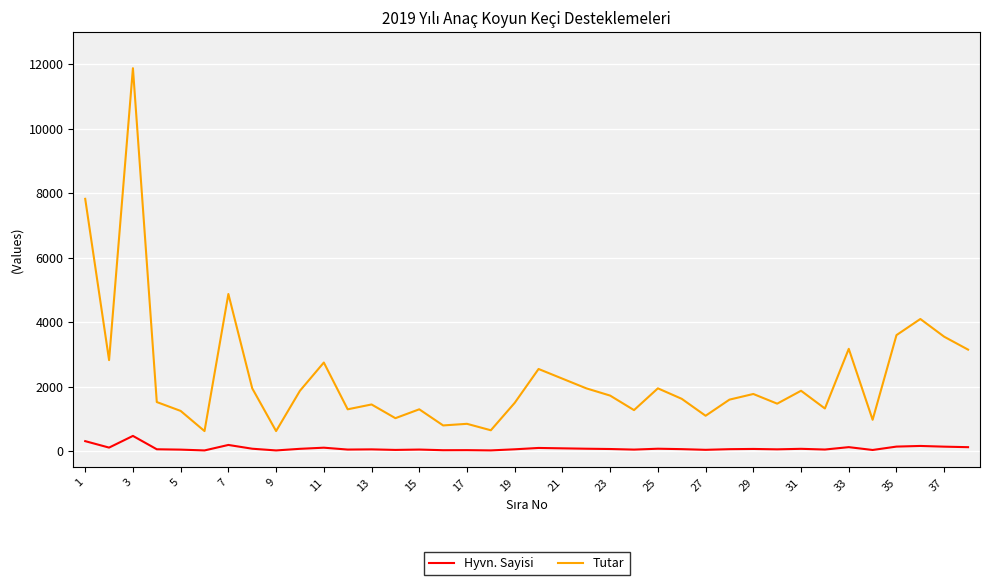

True or false: Tutar and Hyvn. Sayisi intersect in this chart.

False